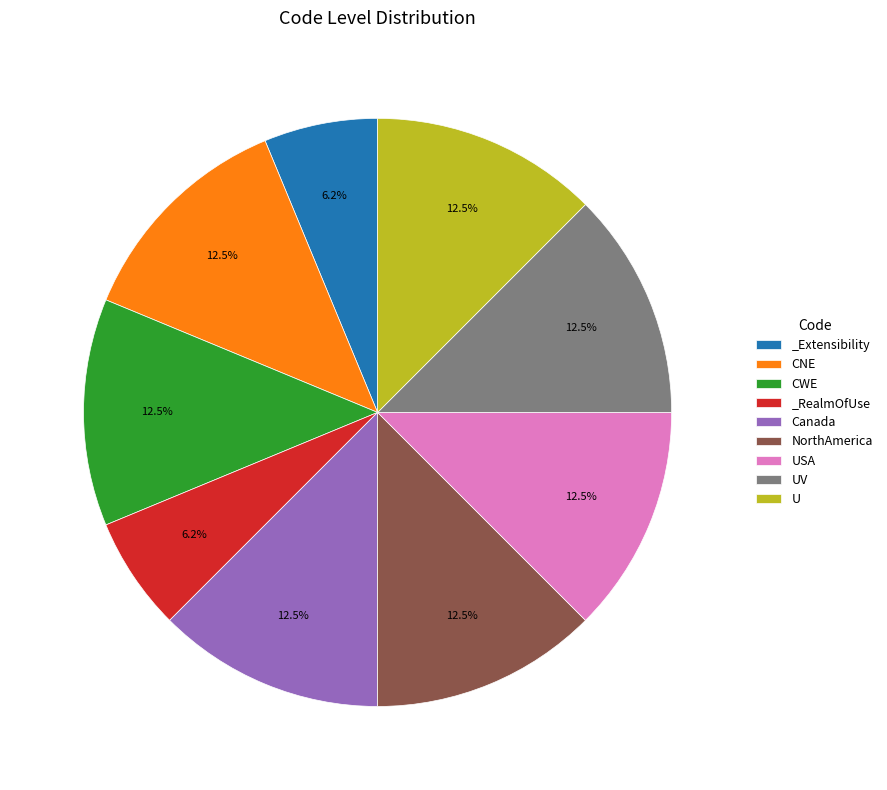

How many segments does this pie chart have?

9